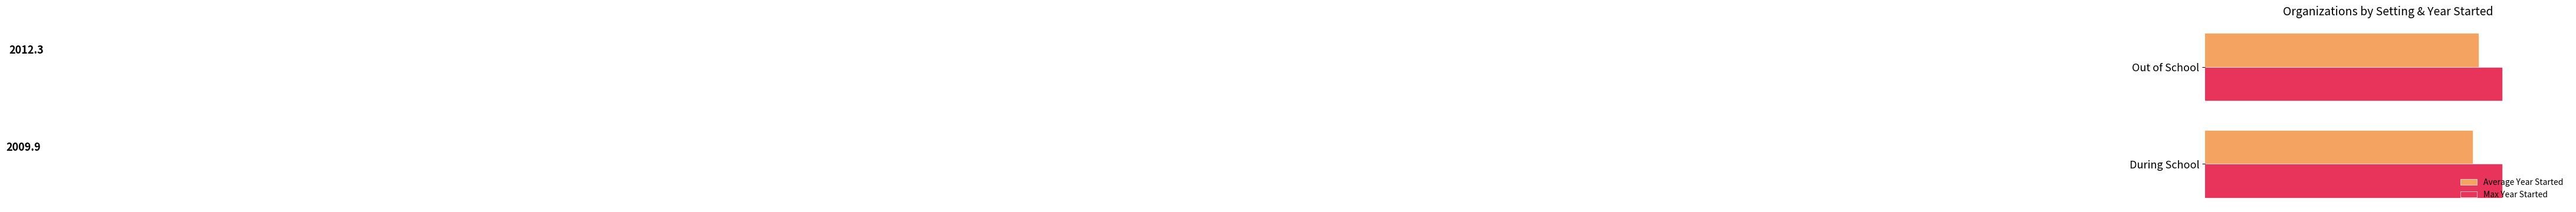

Which series has the widest spread of values?

Average Year Started